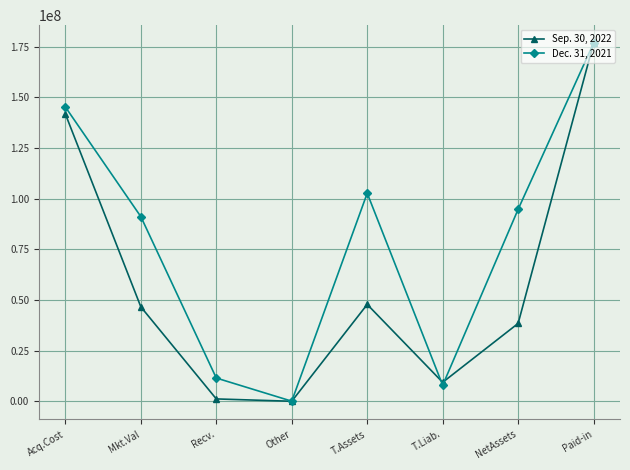

Reading right to left, what are all the values shown in this chart?

Sep. 30, 2022: 176770722	38434625	9370828	47805453	20313	1178043	46603899	141760630
Dec. 31, 2021: 176770722	94754624	7923626	102678250	64066	11485642	91128542	145228559